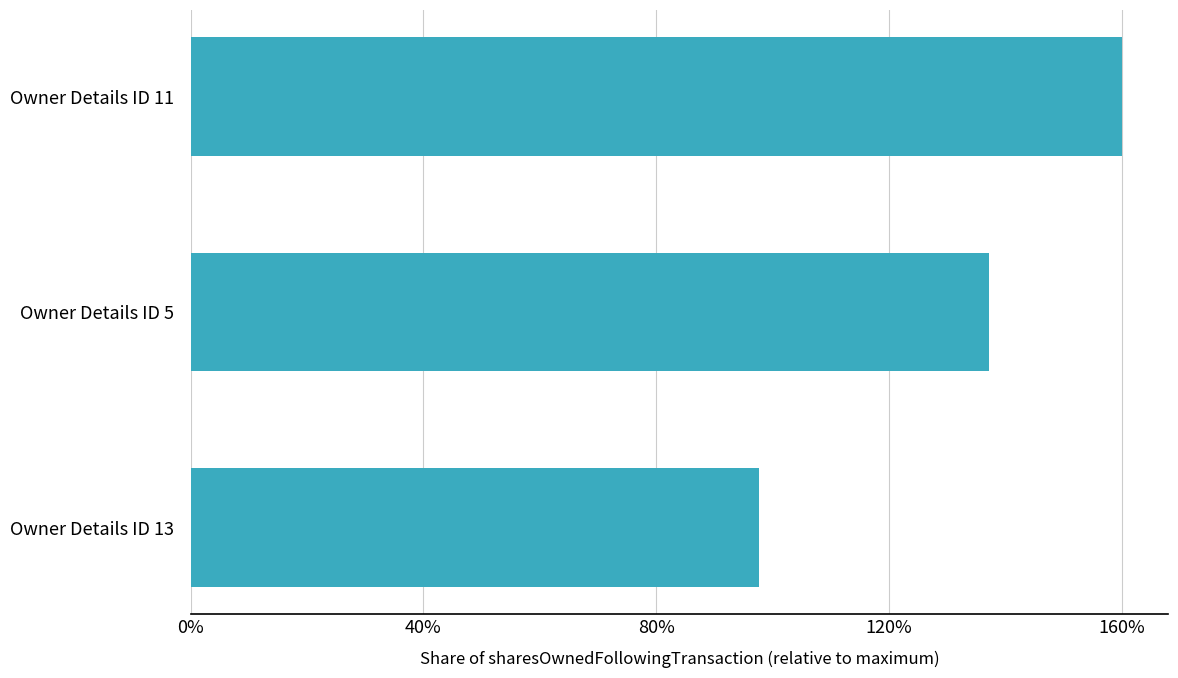

Which label corresponds to the largest value in the chart?

Owner Details ID 11